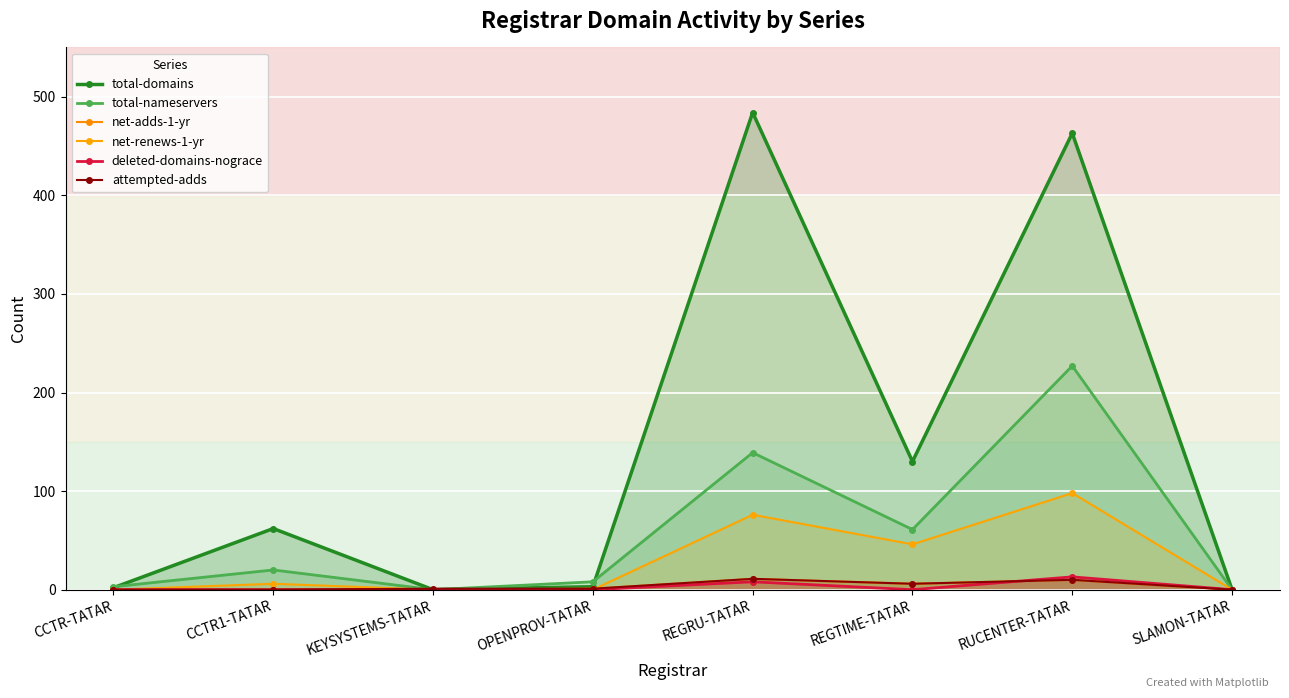

Which category has the highest value across all series?

REGRU-TATAR